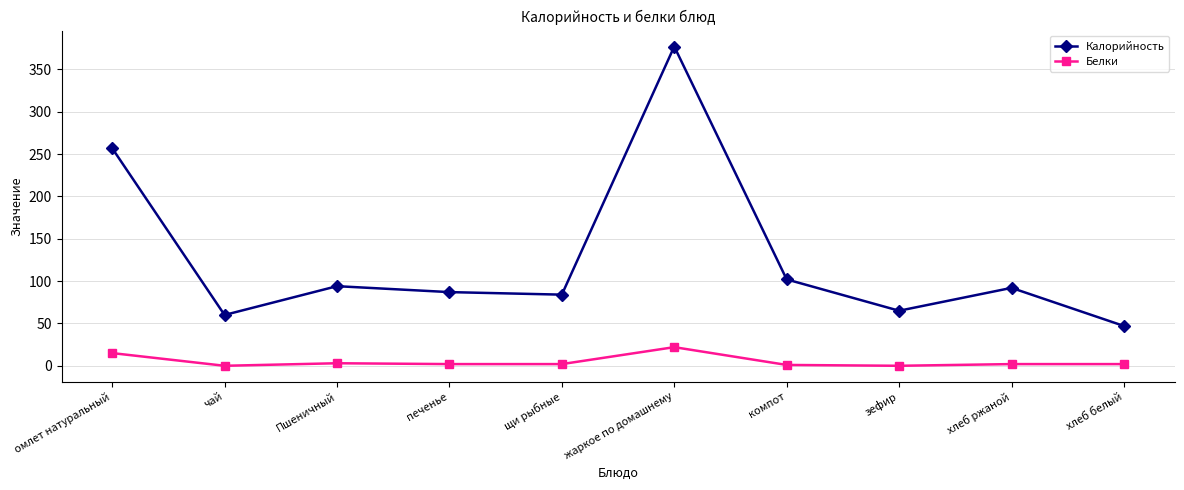

What is the label of the 8th point from the right?

Пшеничный